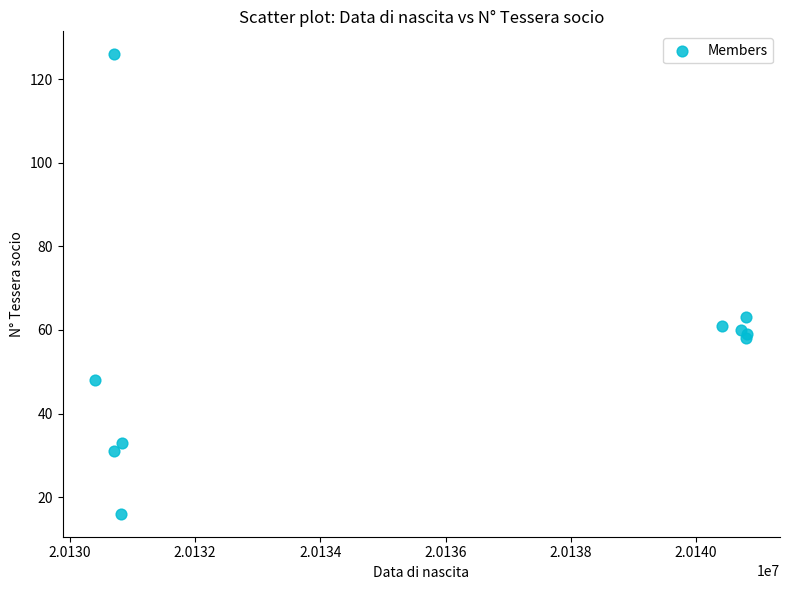

What Y value in the scatter plot is closest to 71?

63